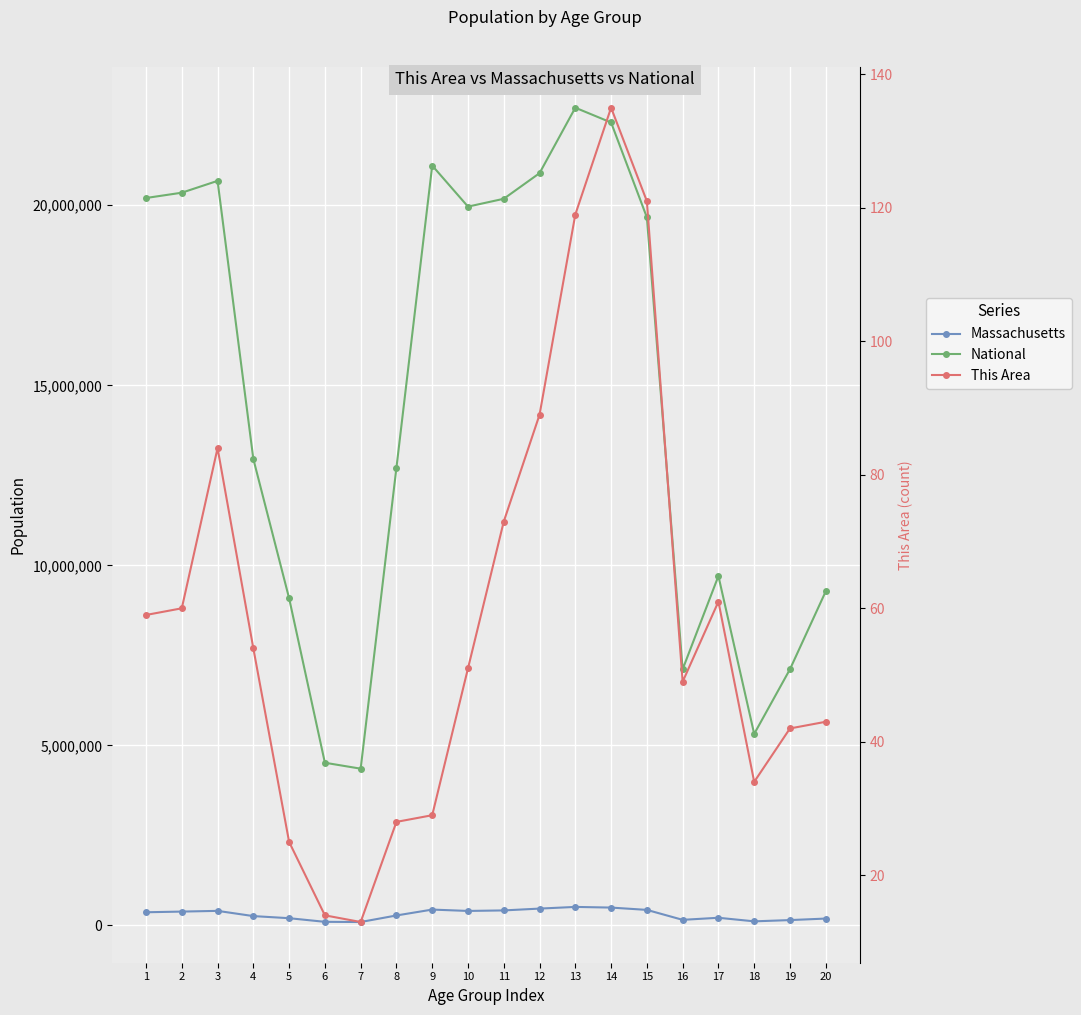

The value of Massachusetts at 8 is 278048. True or false?

True